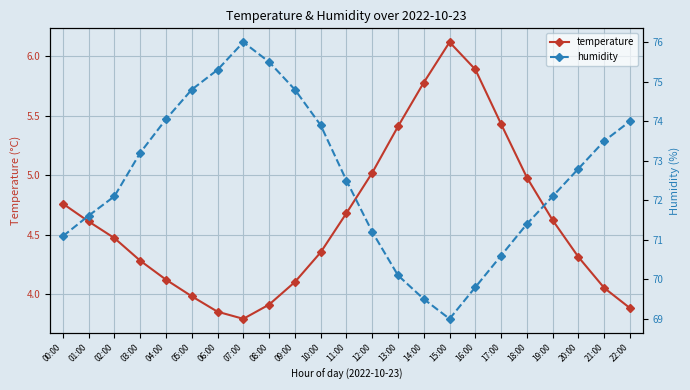

At 17:00, list the series in order from smallest to largest.

temperature, humidity